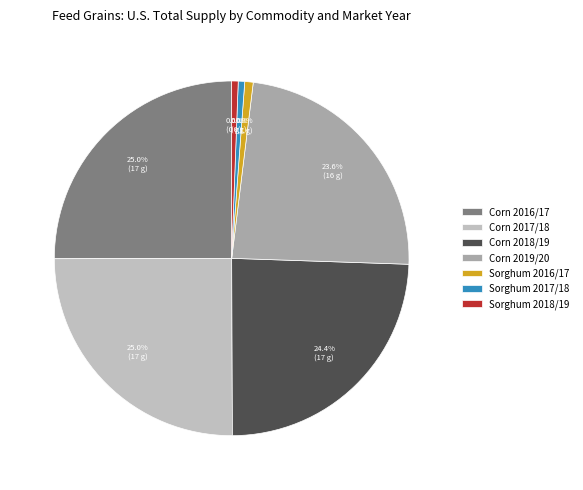

What percentage do Corn 2016/17 and Sorghum 2016/17 together represent?

25.8%